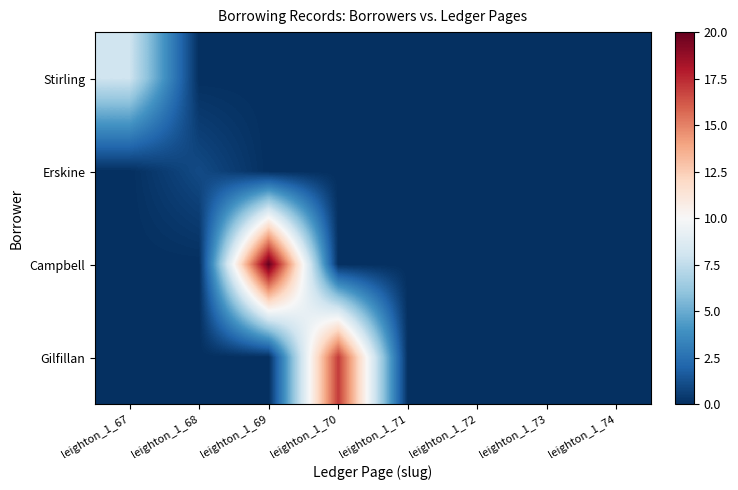

Rank the series at leighton_1_72 from lowest to highest value.

Stirling, Erskine, Campbell, Gilfillan